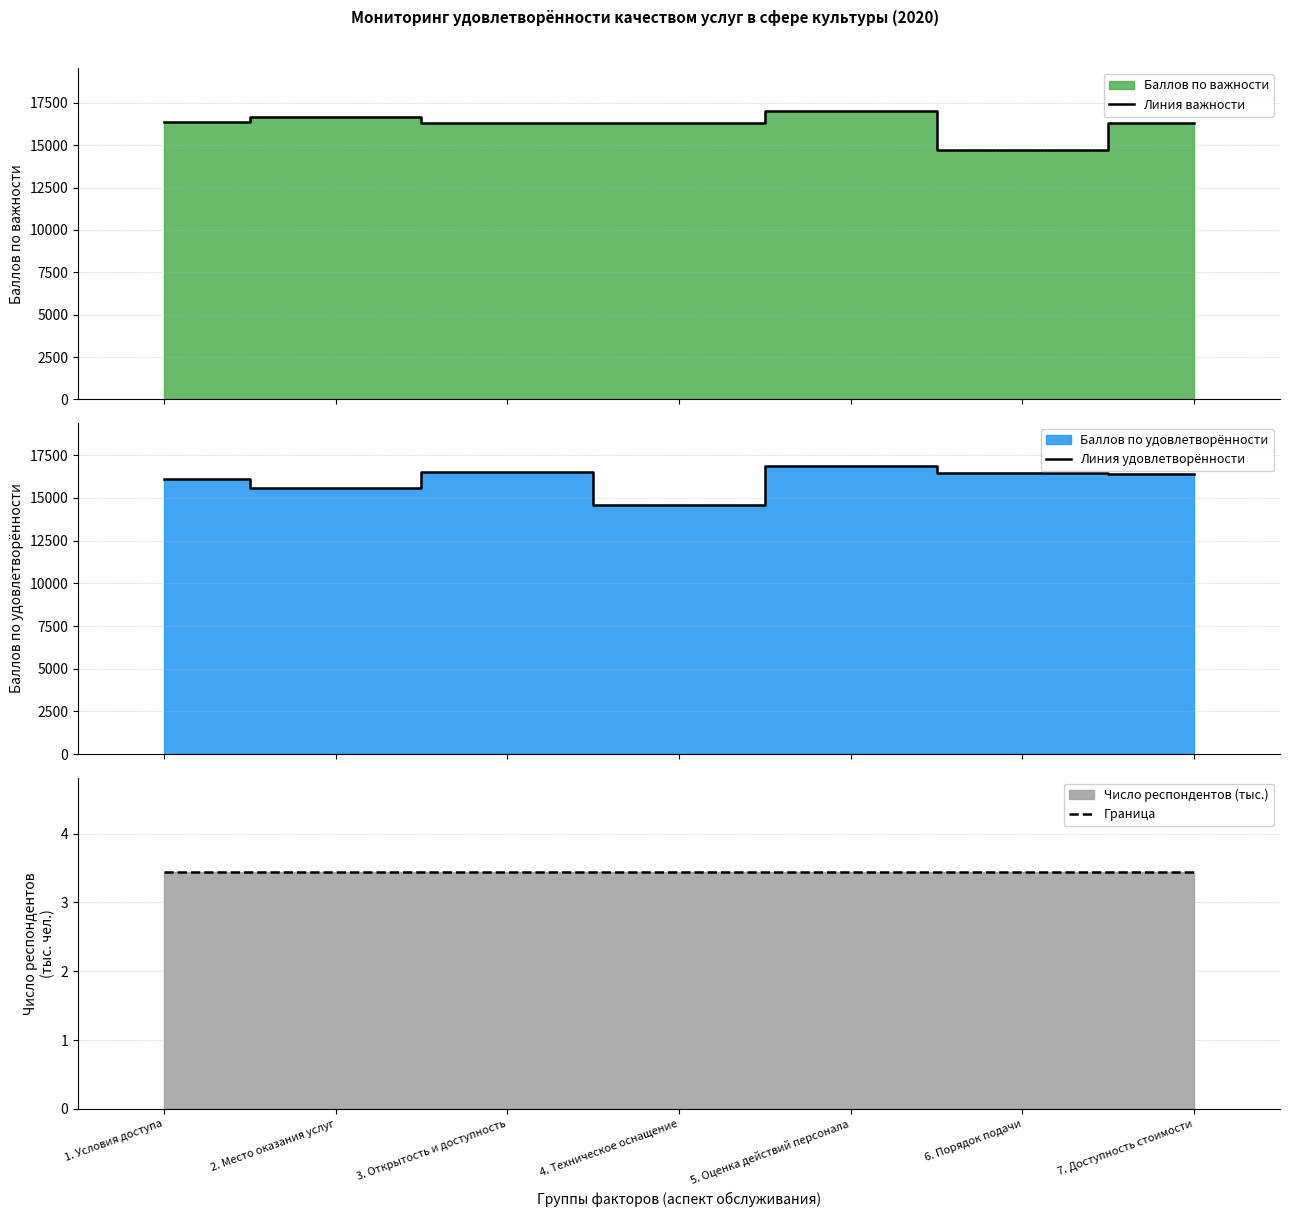

Which series has the largest total across all categories?

Линия важности